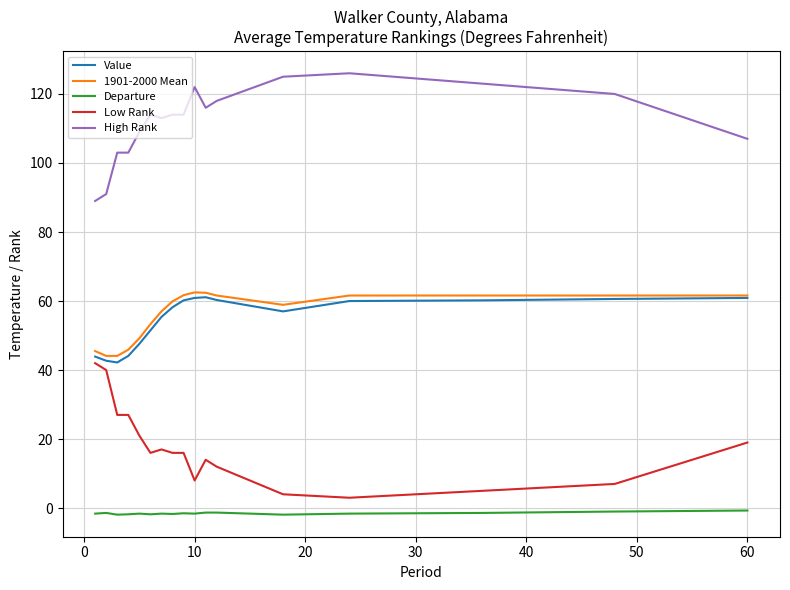

How many lines are shown in the chart?

5